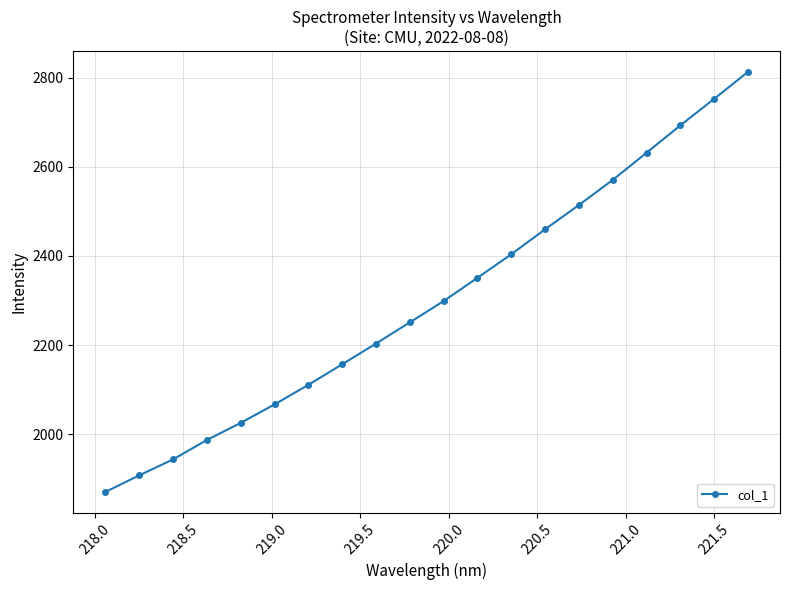

What is the value of the 12th point from the left?

2351.0